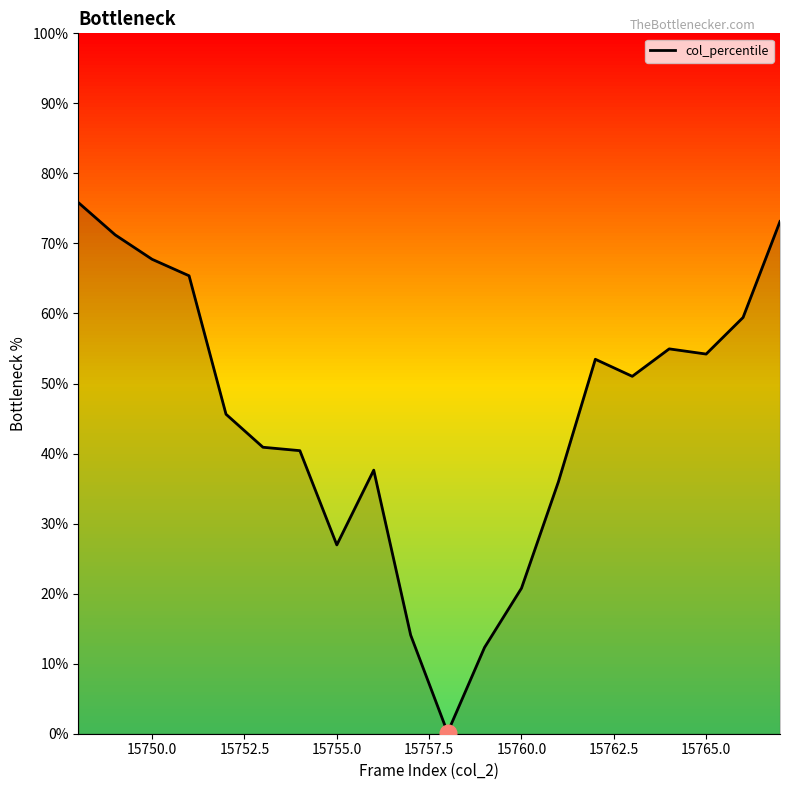

The col_percentile series shows 54.2 at 15765.0. True or false?

True